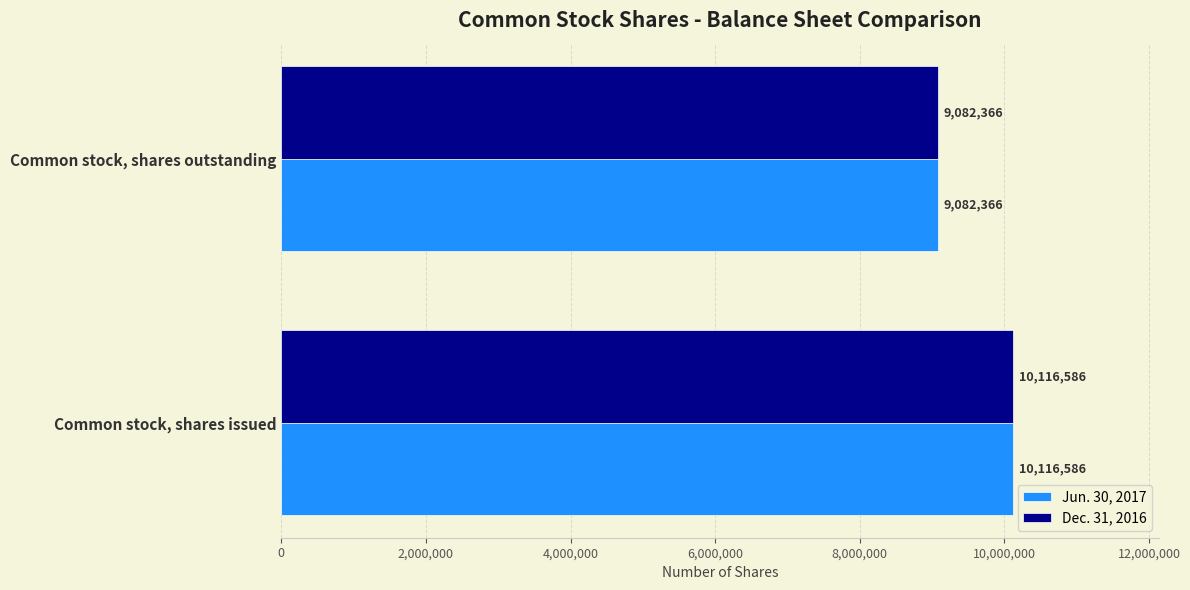

Rank the categories by Dec. 31, 2016 value from lowest to highest.

Common stock, shares outstanding, Common stock, shares issued